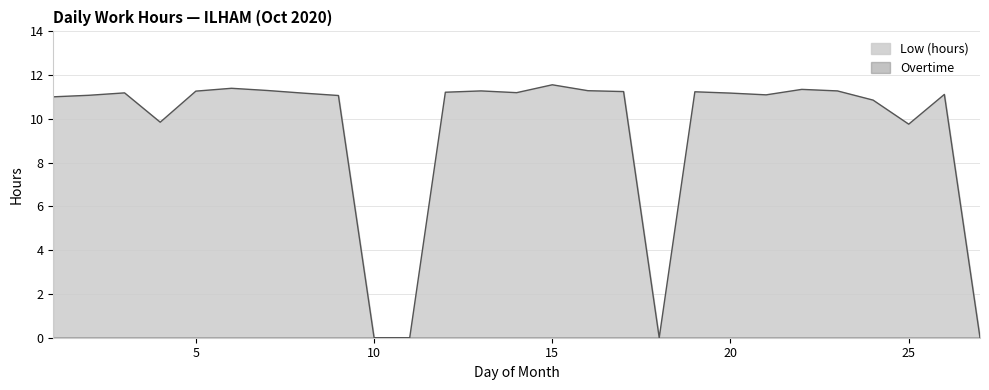

True or false: the data shows 11.1 at 2.

True